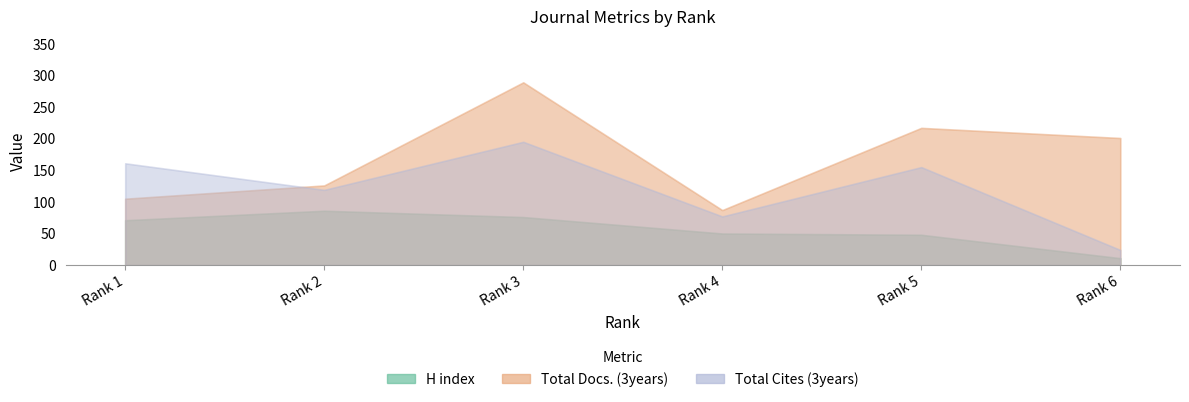

Which series has the largest total across all categories?

Total Docs. (3years)